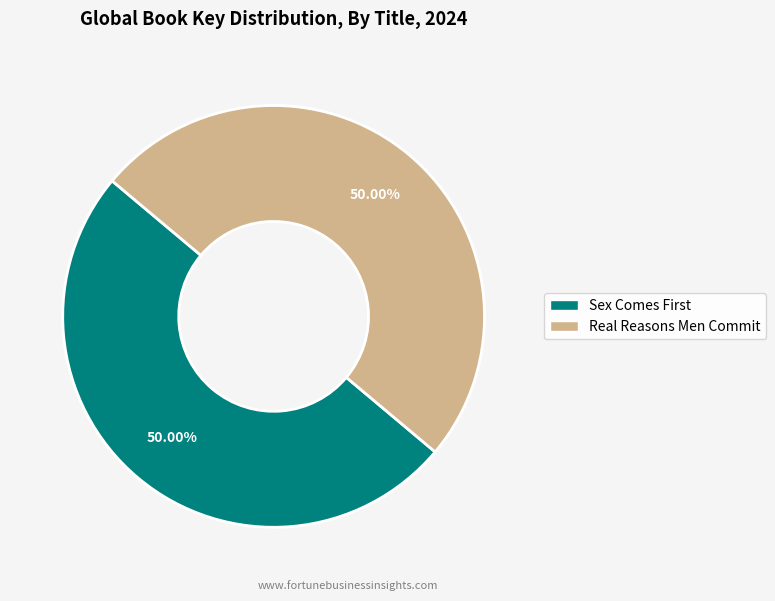

Is it true that Real Reasons Men Commit is 50% of the pie?

True